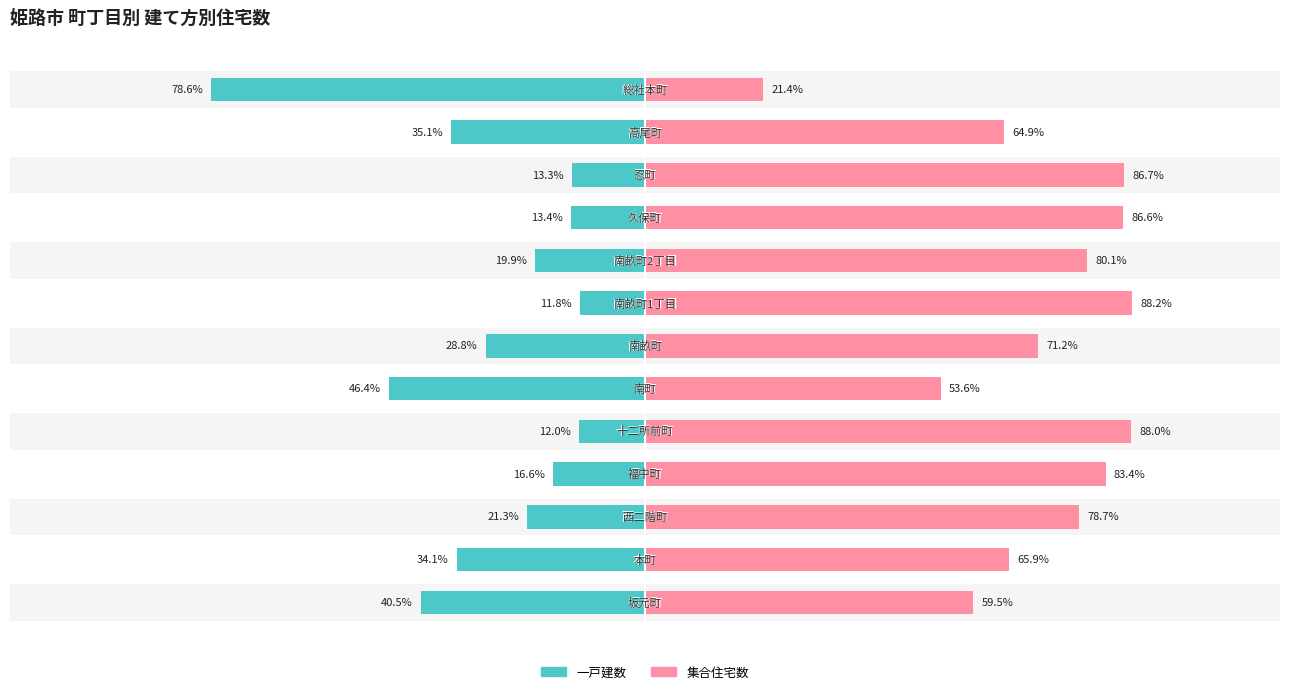

Reading left to right, what are all the values shown in this chart?

一戸建数: 0=-40.5	1=-34.1	2=-21.3	3=-16.6	4=-12.0	5=-46.4	6=-28.8	7=-11.8	8=-19.9	9=-13.4	10=-13.3	11=-35.1	12=-78.6
集合住宅数: 0=59.5	1=65.9	2=78.7	3=83.4	4=88.0	5=53.6	6=71.2	7=88.2	8=80.1	9=86.6	10=86.7	11=64.9	12=21.4